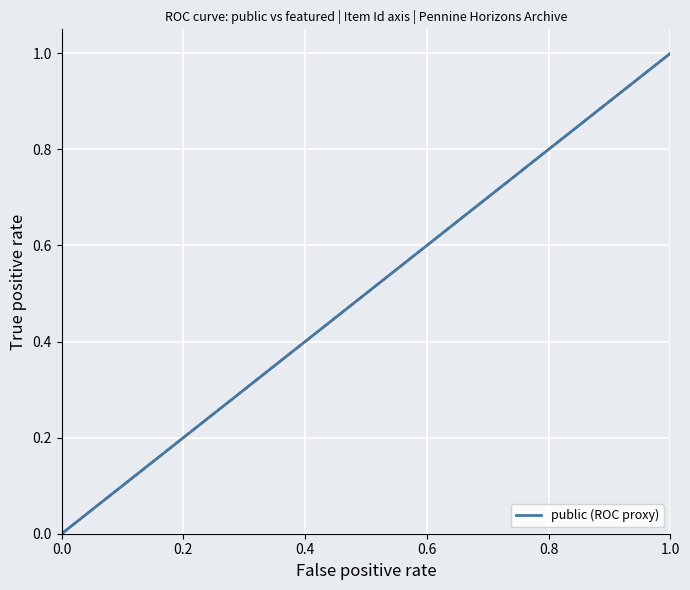

What is the greatest value displayed?

1.0